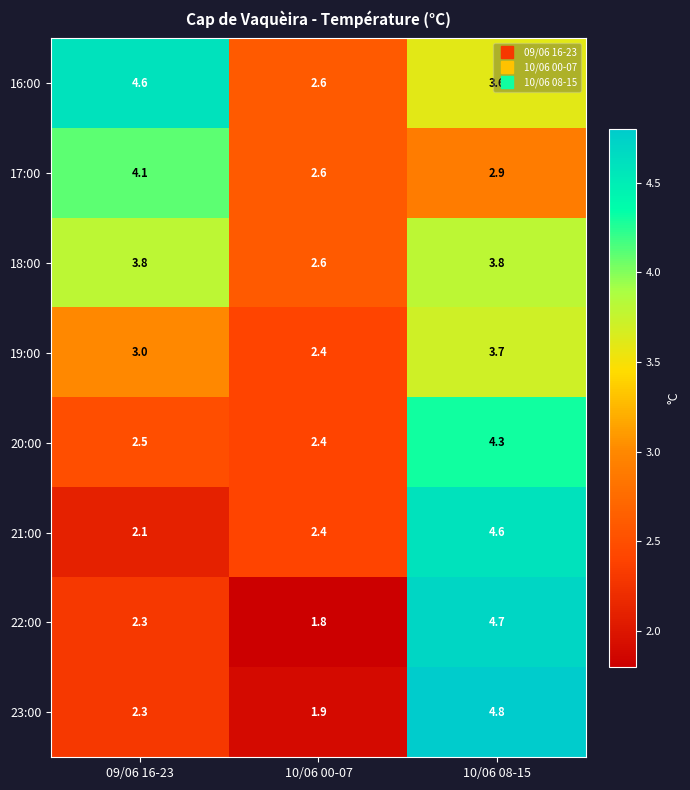

At which label does 22:00 reach its peak?

10/06 08-15